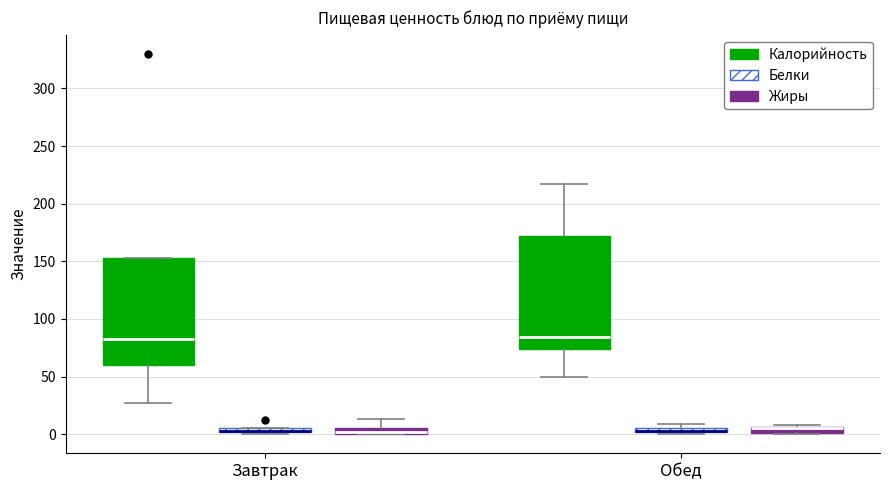

Where does the lower whisker of the box for Обед (Калорийность) end on the y-axis? The values are not printed on the chart, so give them approximately, as read against the axis.

50